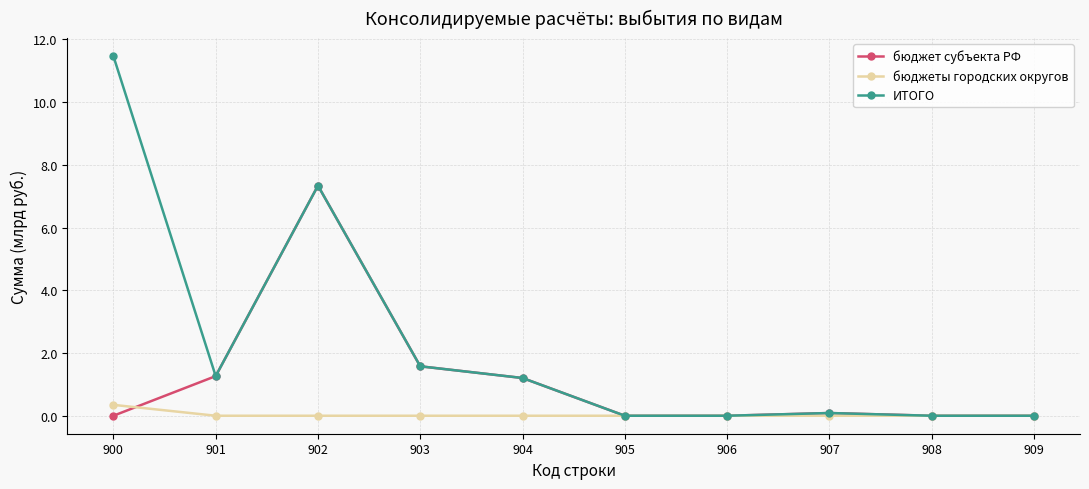

Count the number of categories in the chart.

10